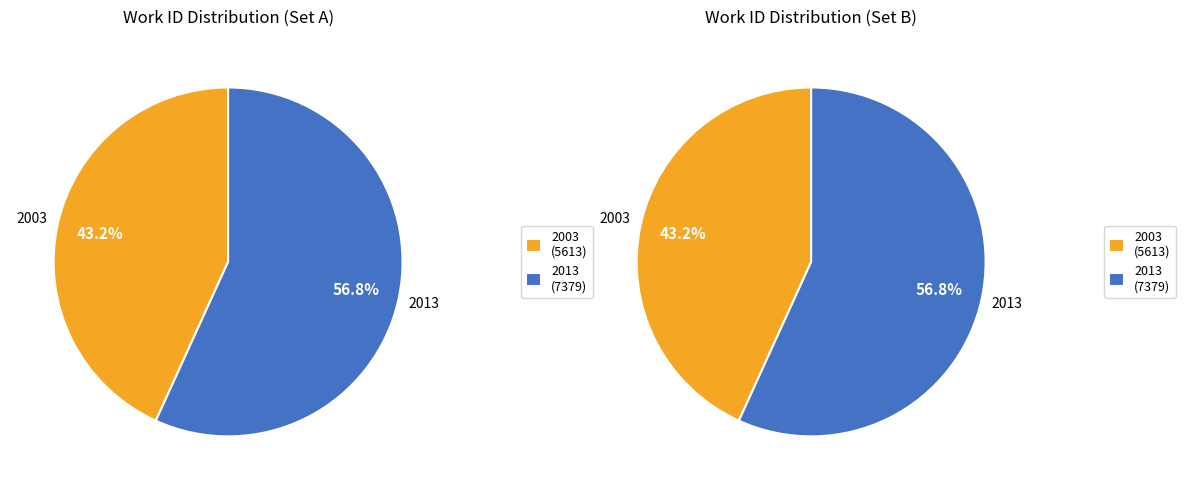

Is it true that 2013 is 64% of the pie?

False